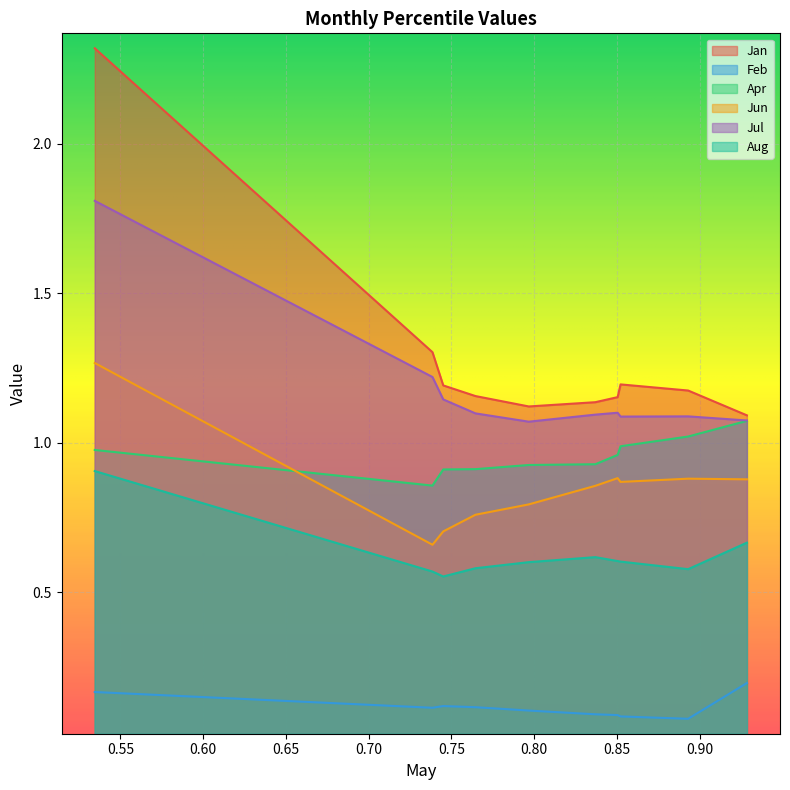

Rank the series by their maximum value, from lowest to highest.

Feb, Aug, Apr, Jun, Jul, Jan